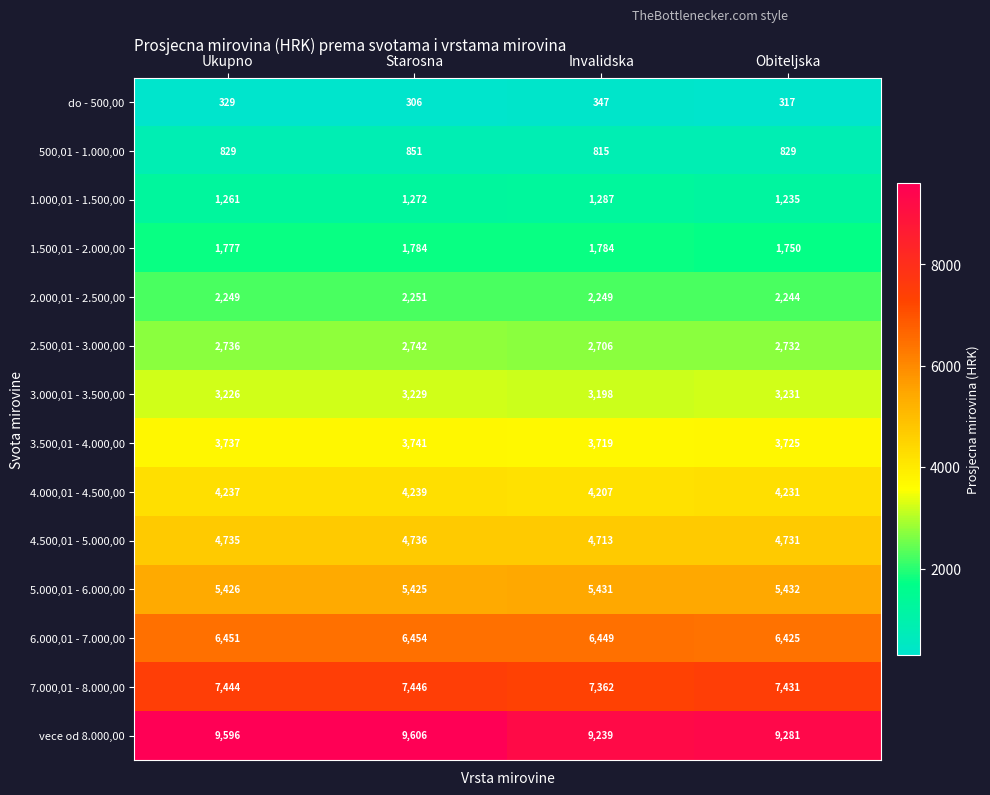

Read the 3.500,01 - 4.000,00 value at Starosna, to the nearest 5.

3740